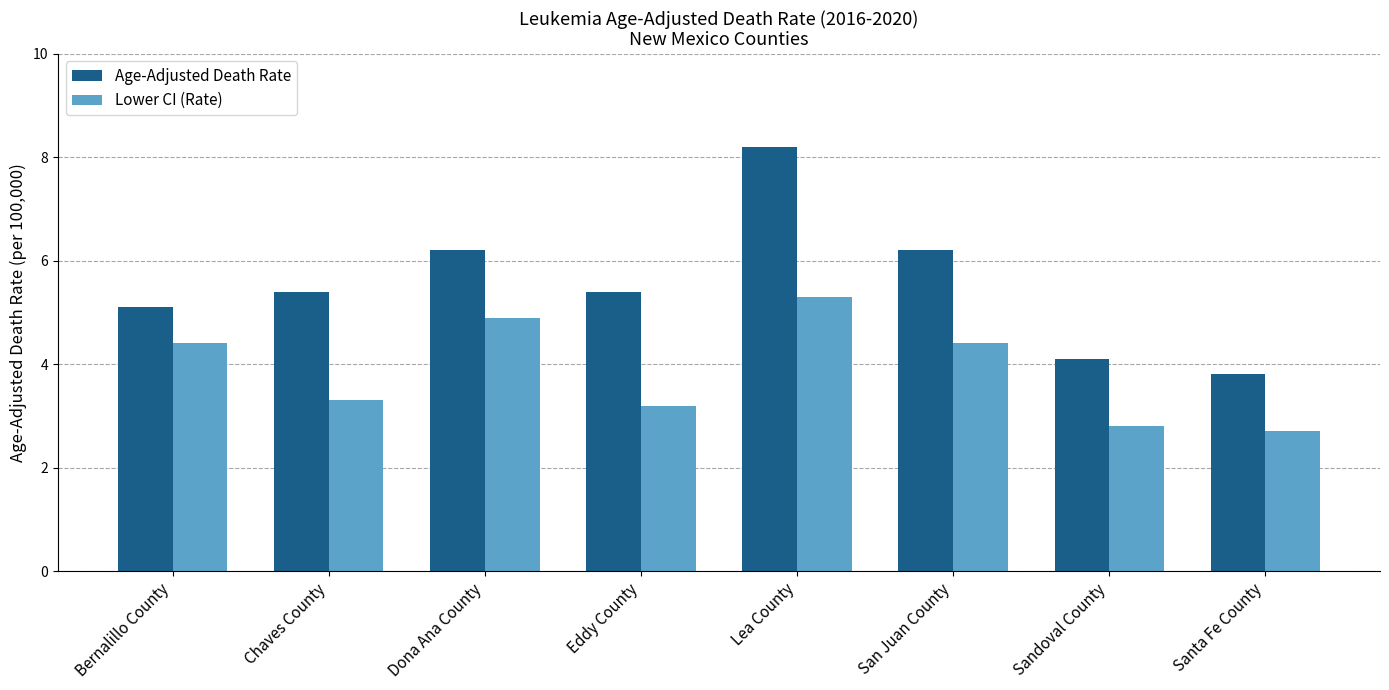

How many groups of bars are there?

8